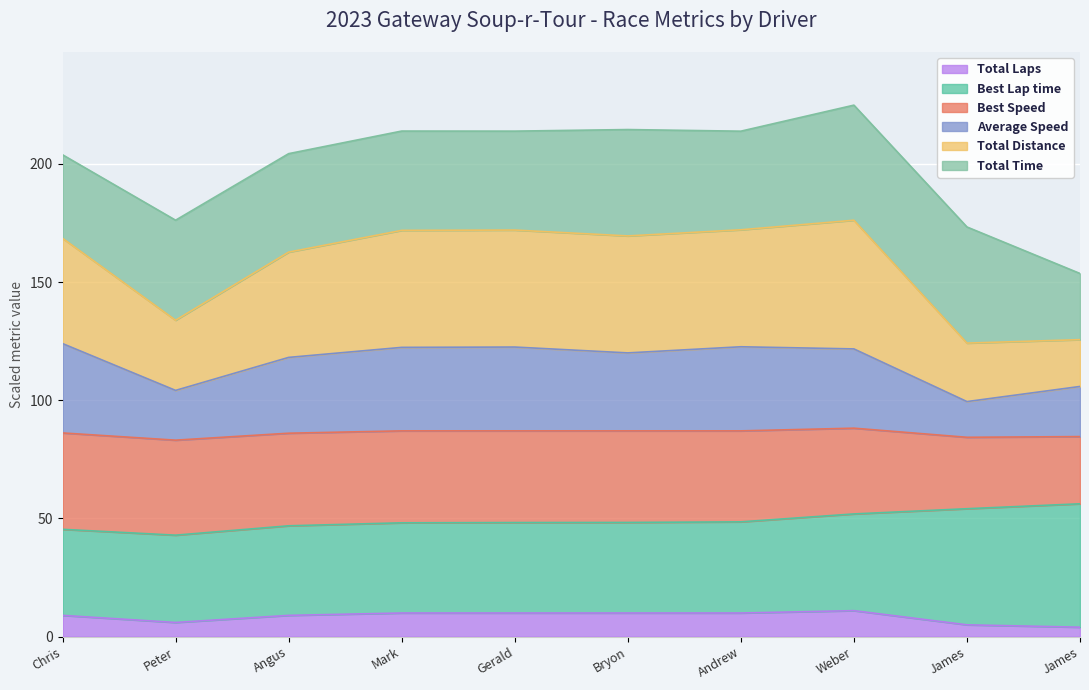

What are all the series names shown in the legend?

Total Laps, Best Lap time, Best Speed, Average Speed, Total Distance, Total Time